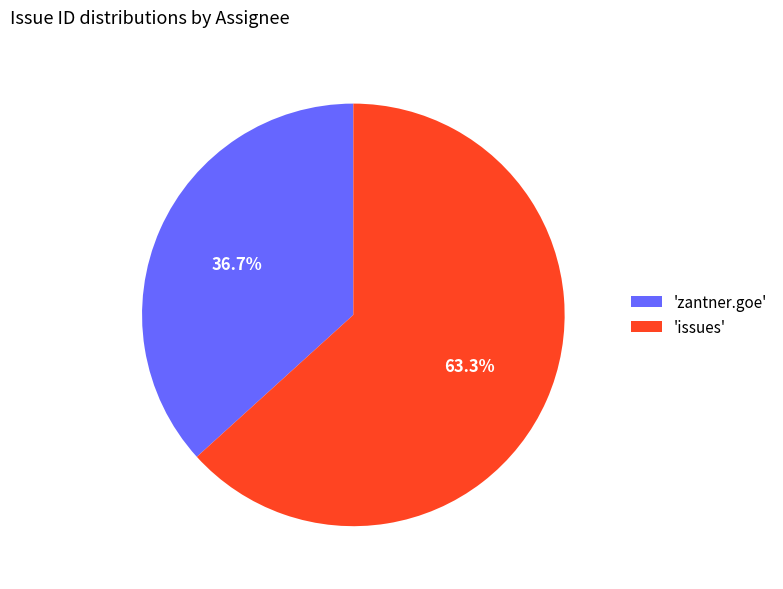

How much of the chart is everything except 'zantner.goe'?

63.3%